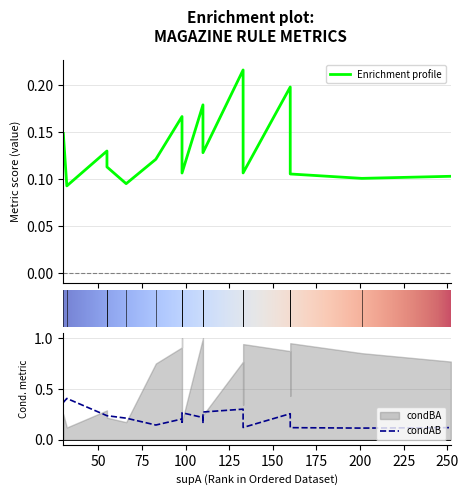

What is the average value of the condBA series?

0.6